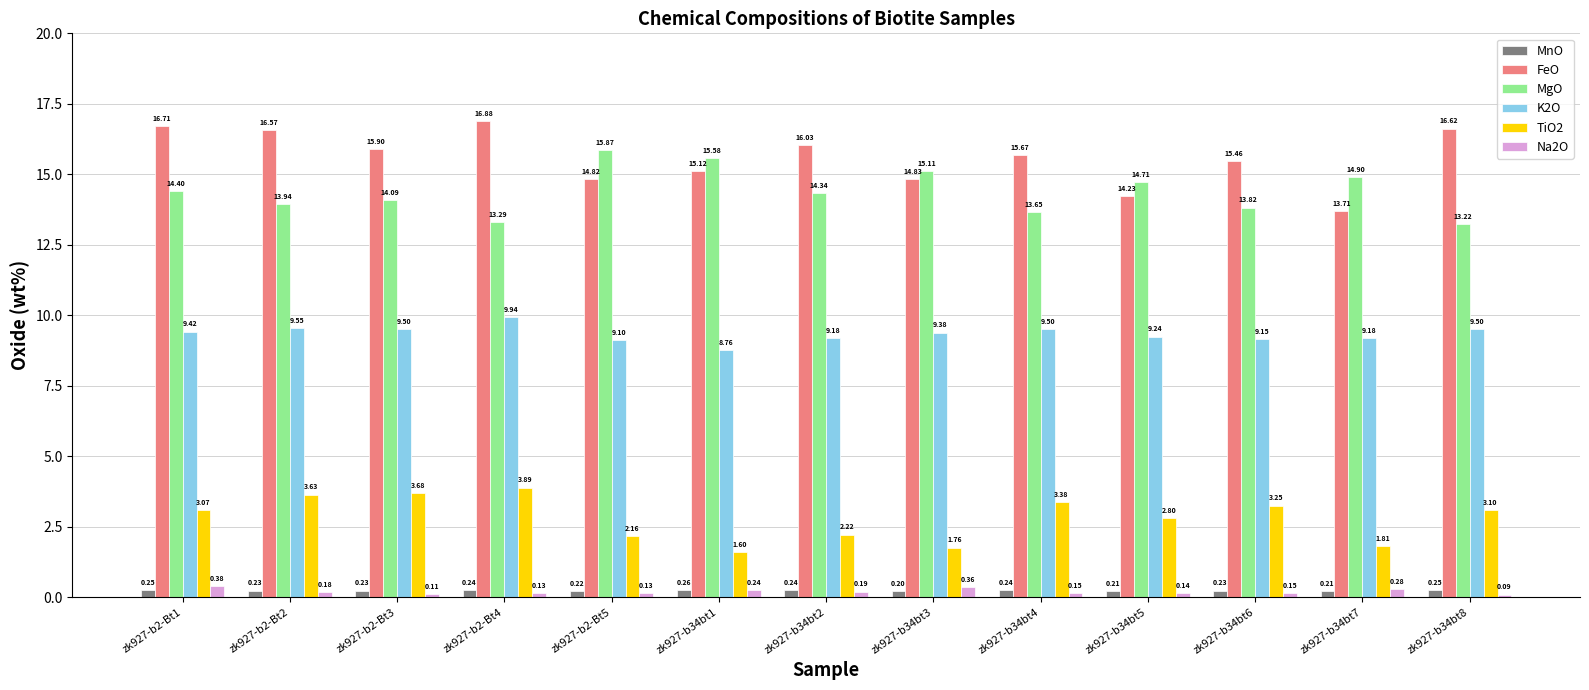

At zk927-b34bt2, list the series in order from largest to smallest.

FeO, MgO, K2O, TiO2, MnO, Na2O